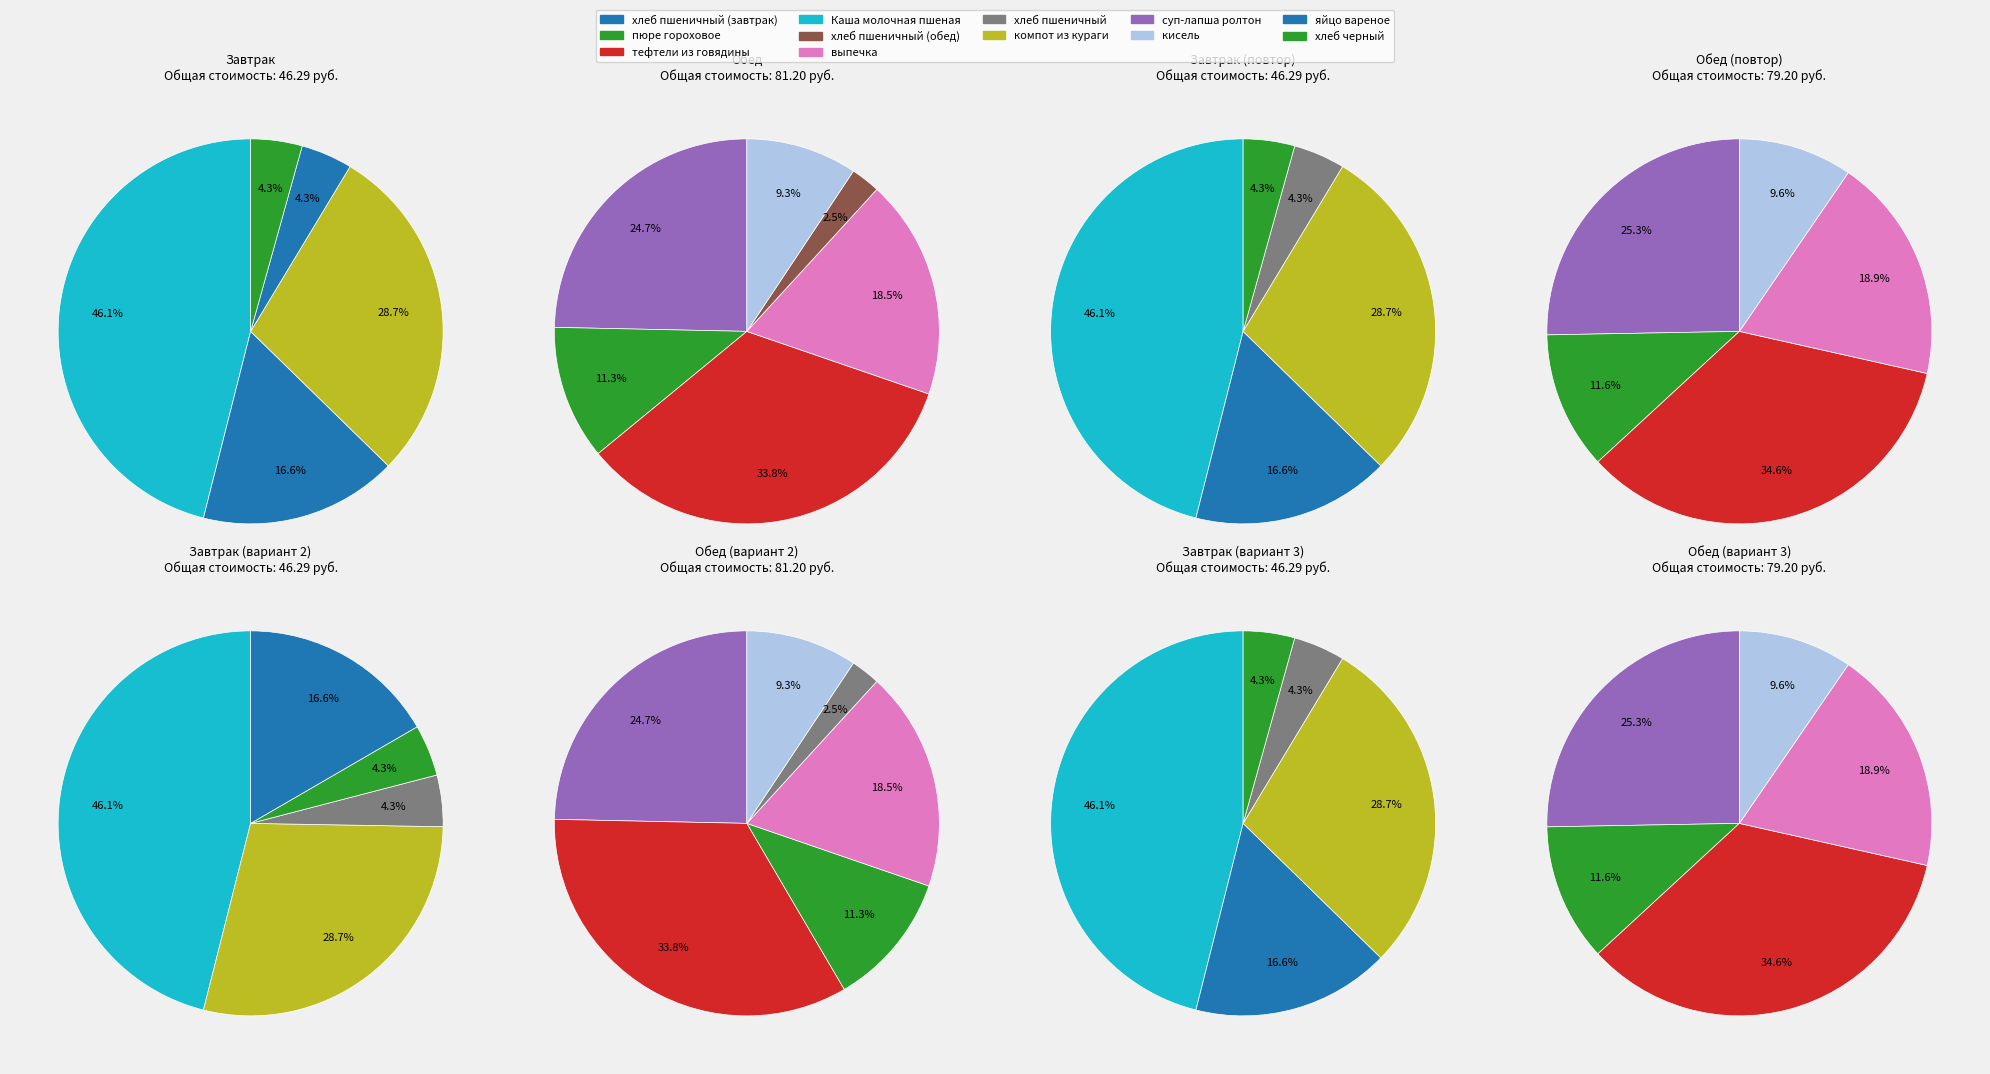

The хлеб черный slice represents 14% of the pie. True or false?

False